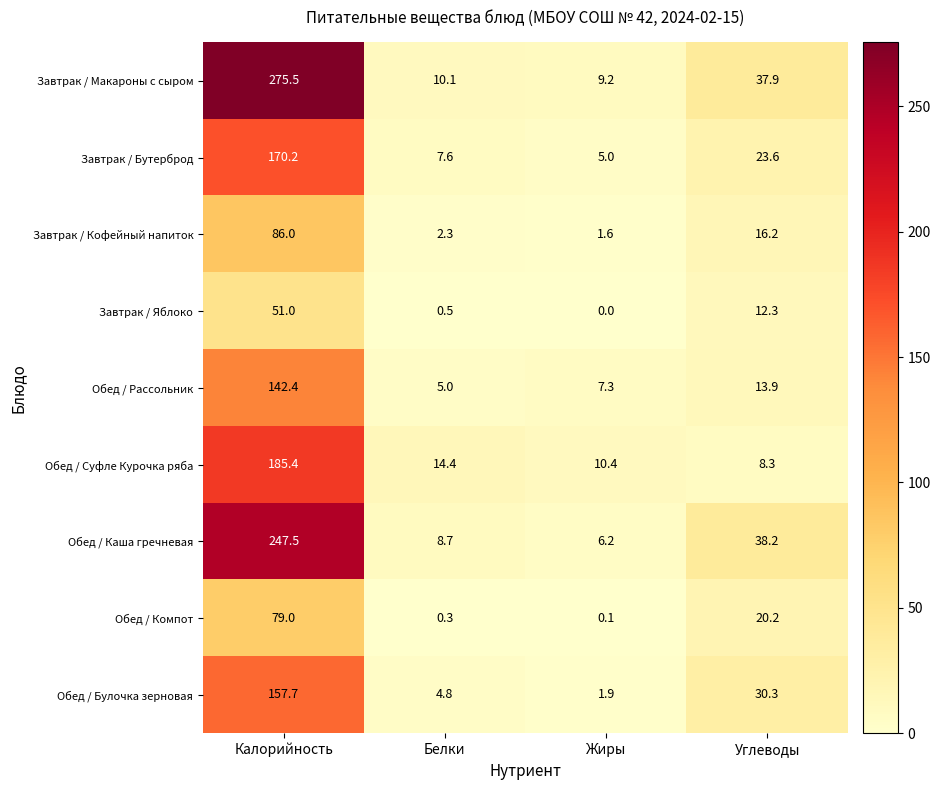

Which series has the largest range (max minus min)?

Завтрак / Макароны с сыром